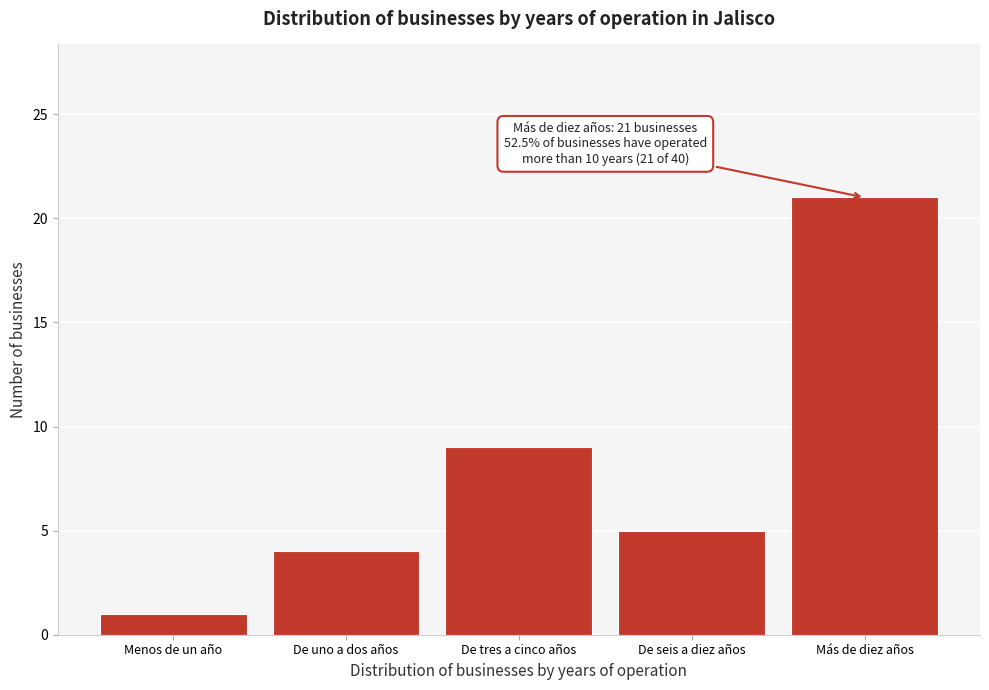

Reading right to left, transcribe all the data shown in this chart.

Más de diez años=21	De seis a diez años=5	De tres a cinco años=9	De uno a dos años=4	Menos de un año=1